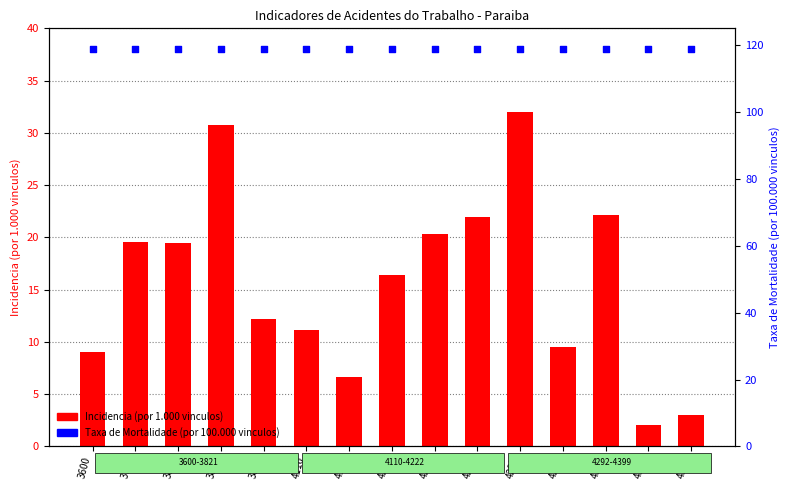

Which series has the largest total across all categories?

Taxa de Mortalidade (por 100.000 vinculos)